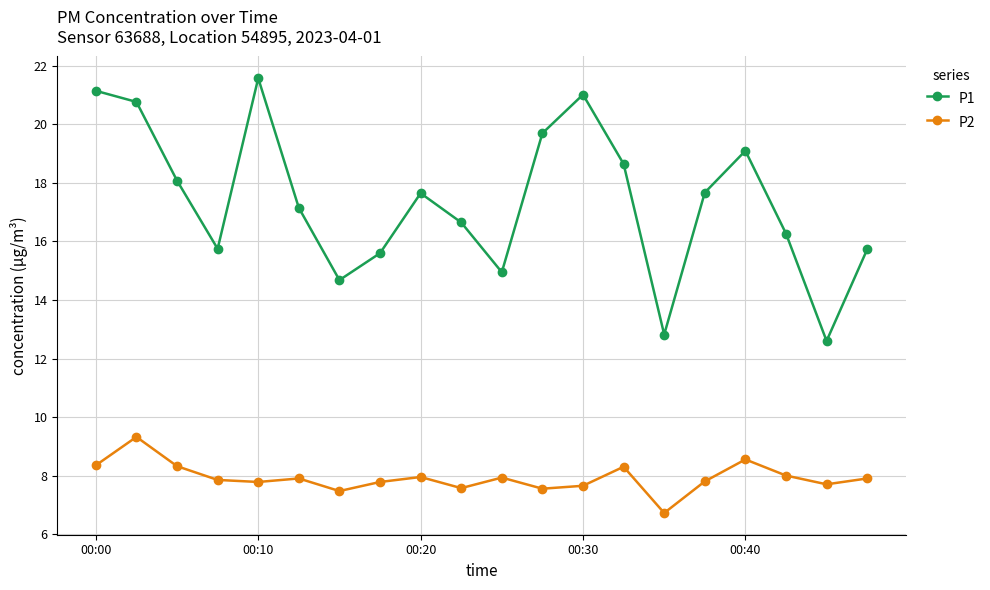

At how many categories does at least one series exceed 8?

20